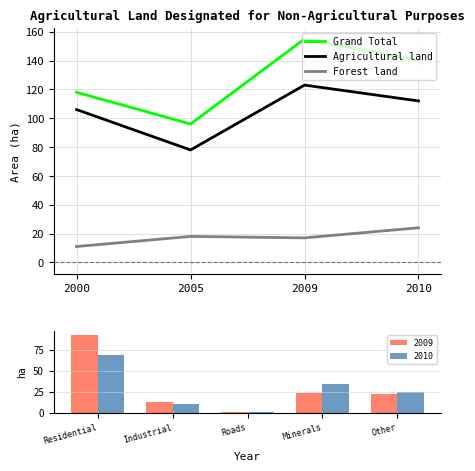

Rank the series by their average value, from lowest to highest.

Forest land, Agricultural land, Grand Total